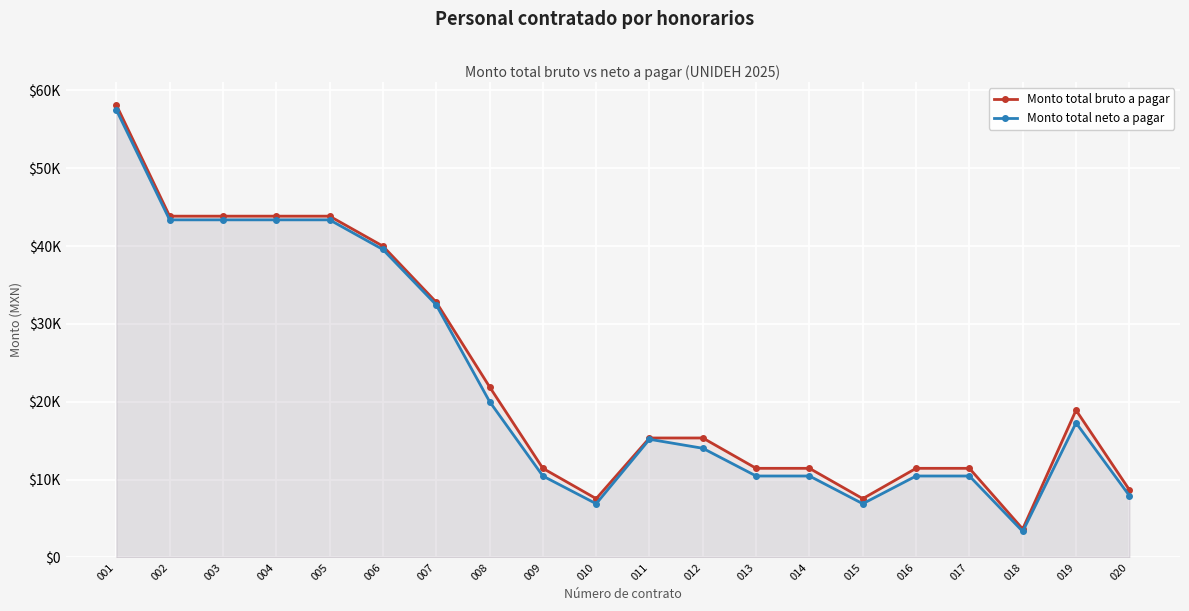

How many lines are shown in the chart?

2